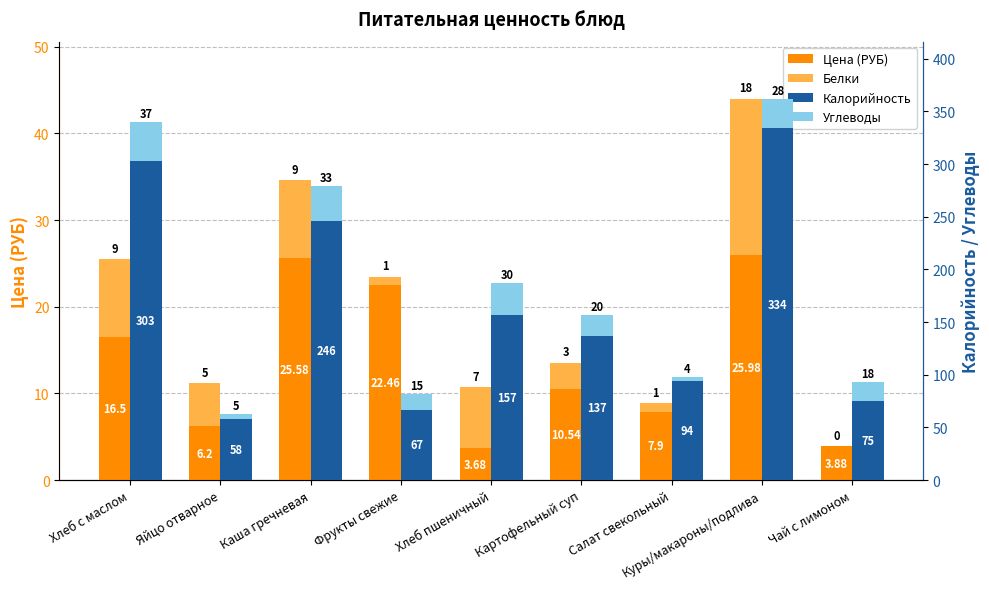

Between Хлеб пшеничный and Картофельный суп, which is larger?

Картофельный суп